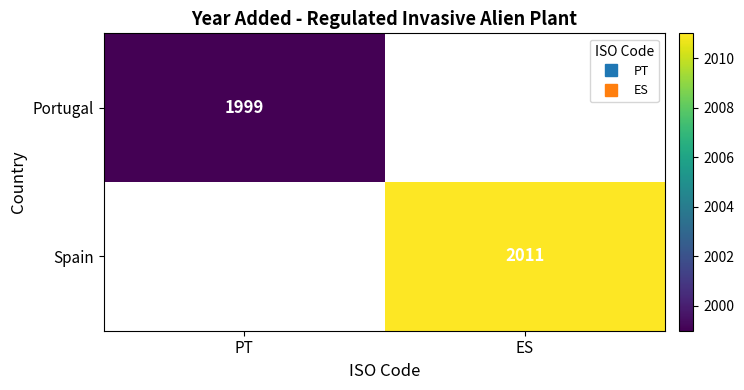

What is the greatest value displayed?

2011.0